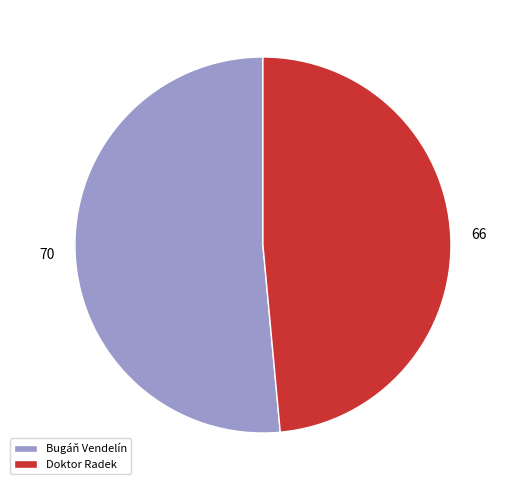

Approximately how many times larger is the value at Doktor Radek compared to Bugáň Vendelín?

0.9